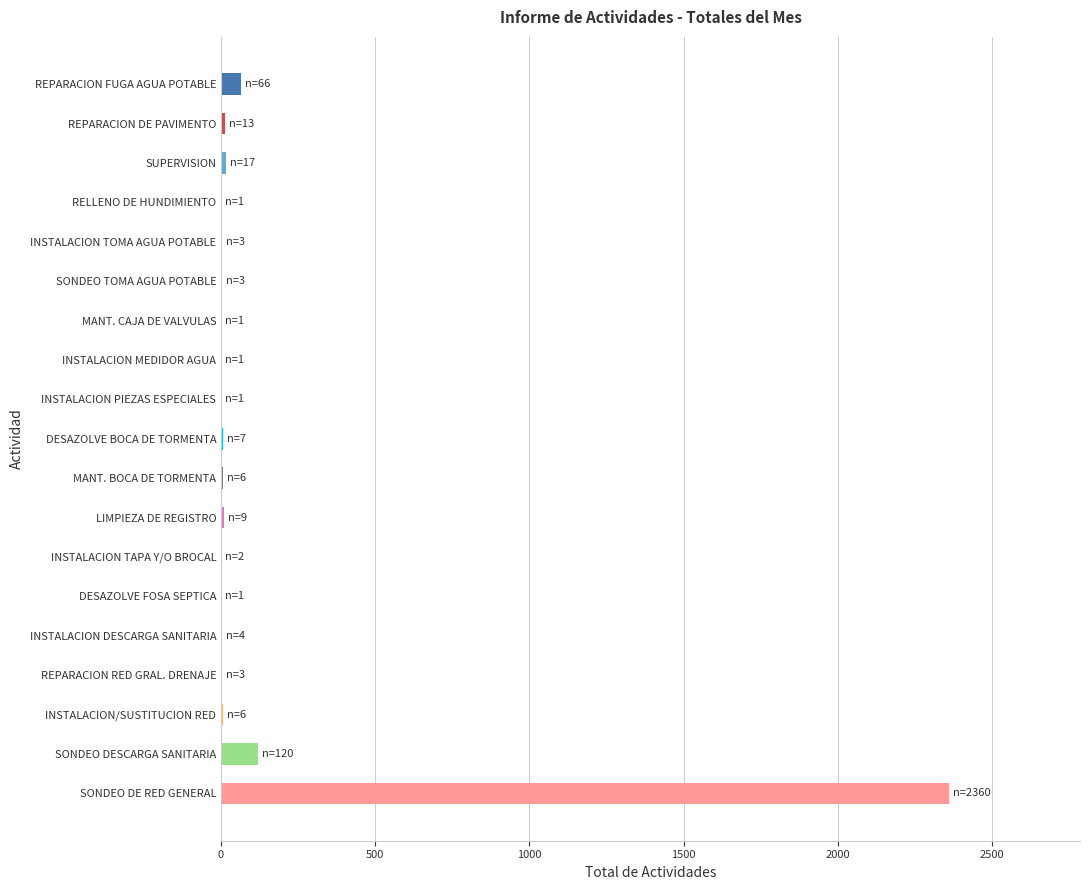

Which has a higher value, INSTALACION MEDIDOR AGUA or SONDEO DESCARGA SANITARIA?

SONDEO DESCARGA SANITARIA